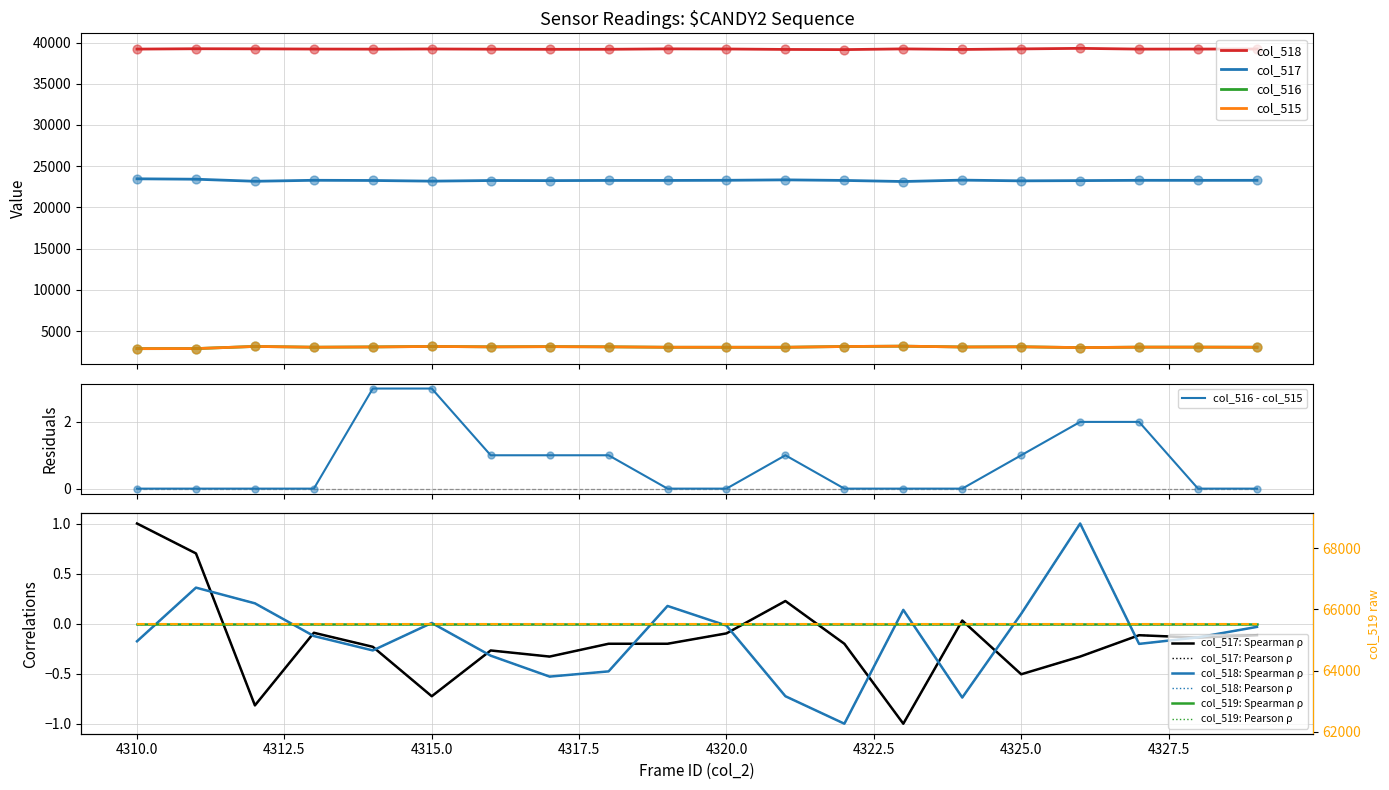

Which series reaches the maximum Y coordinate?

col_518